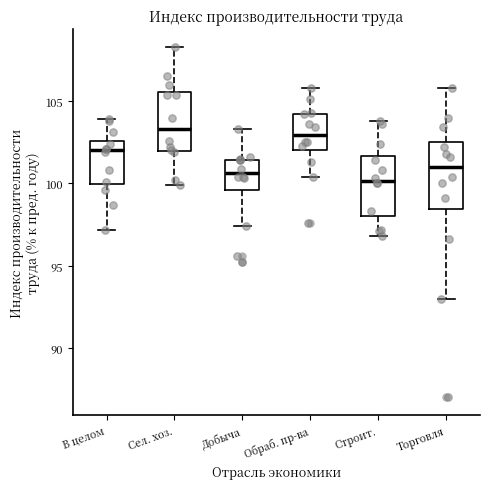

Reading left to right, transcribe this box plot: for each box, give where its median line is, the range the box spans, and where its two whiskers end, as read against the y-axis. The values are not printed on the chart, so give them approximately, as read against the axis.

В целом: median 102.0, box 100.0 to 102.5, whiskers 97.0 to 104.0
Сел. хоз.: median 103.5, box 102.0 to 105.5, whiskers 100.0 to 108.5
Добыча: median 100.5, box 99.5 to 101.5, whiskers 97.5 to 103.5
Обраб. пр-ва: median 103.0, box 102.0 to 104.0, whiskers 100.5 to 106.0
Строит.: median 100.0, box 98.0 to 101.5, whiskers 97.0 to 104.0
Торговля: median 101.0, box 98.5 to 102.5, whiskers 93.0 to 106.0